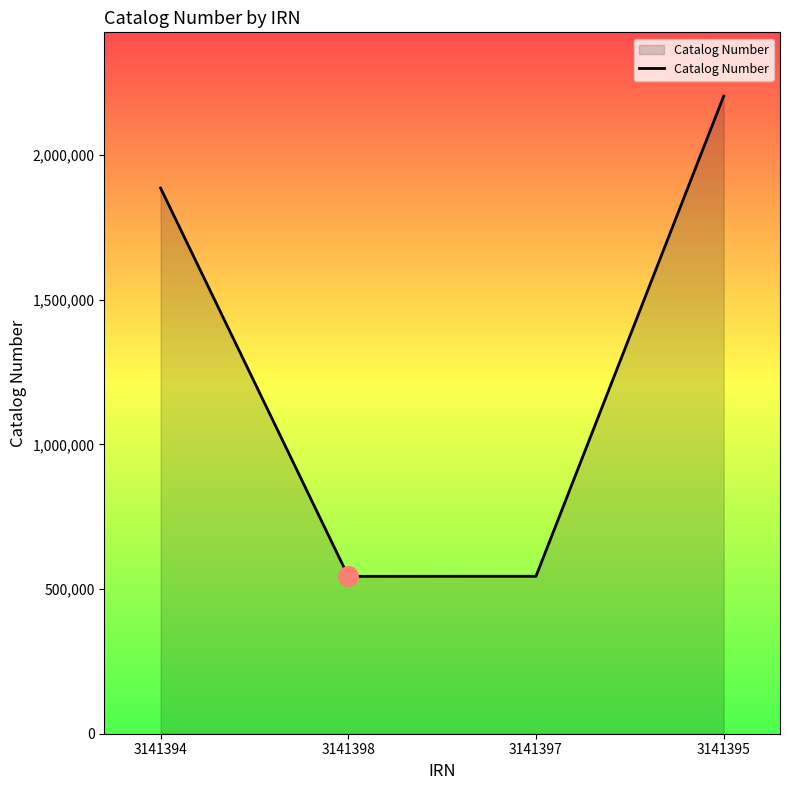

Which label corresponds to the largest value in the chart?

3141395